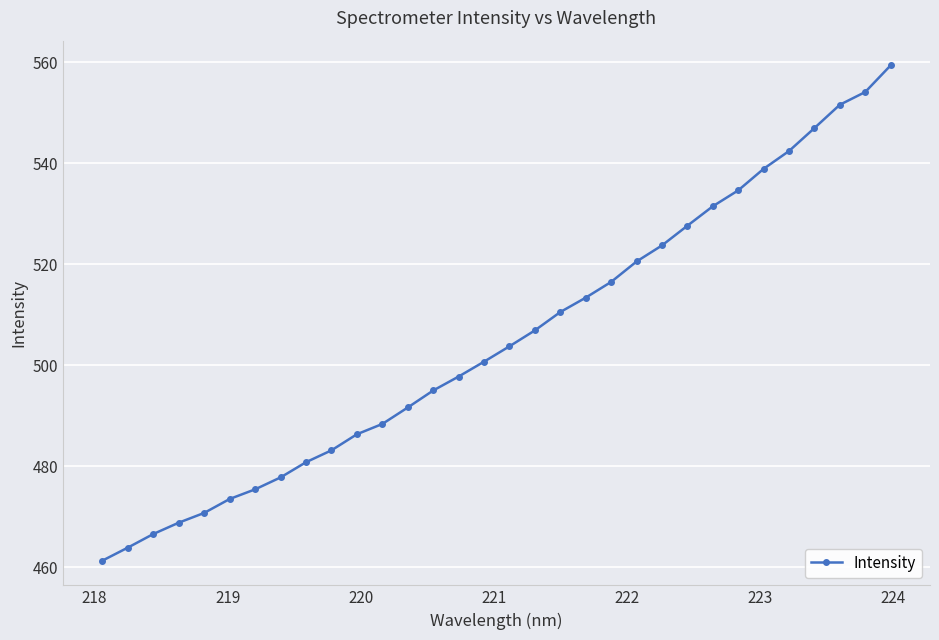

What is the value of the 3rd point from the left?

466.6